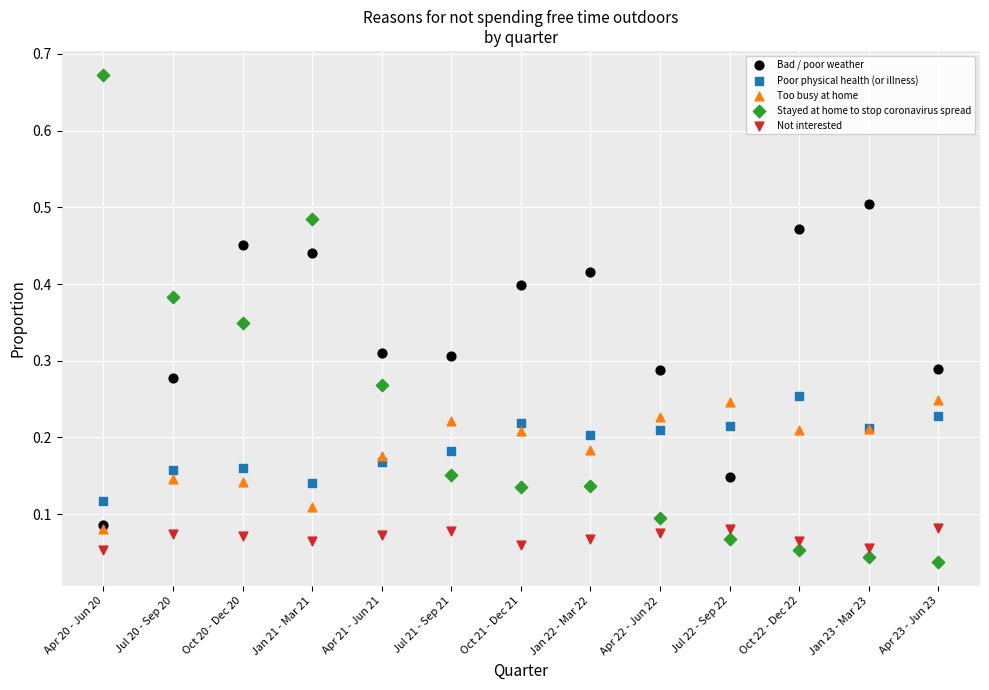

Which series contains the highest Y value?

Stayed at home to stop coronavirus spread